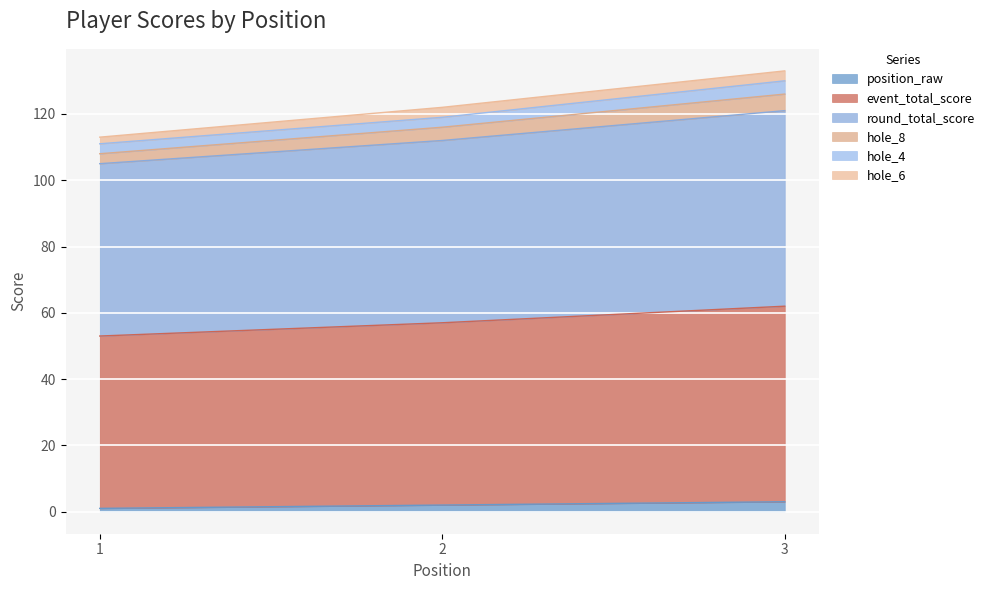

What is the lowest value of the position_raw series?

1